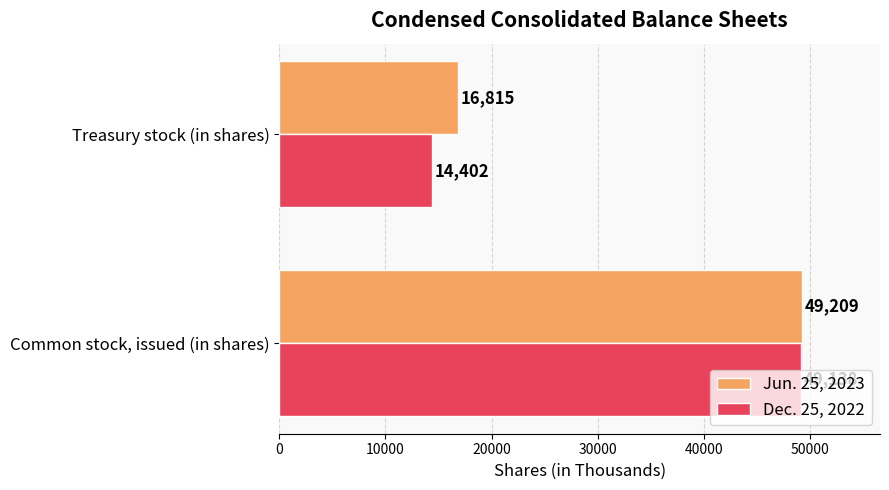

At how many categories does at least one series exceed 47753?

1